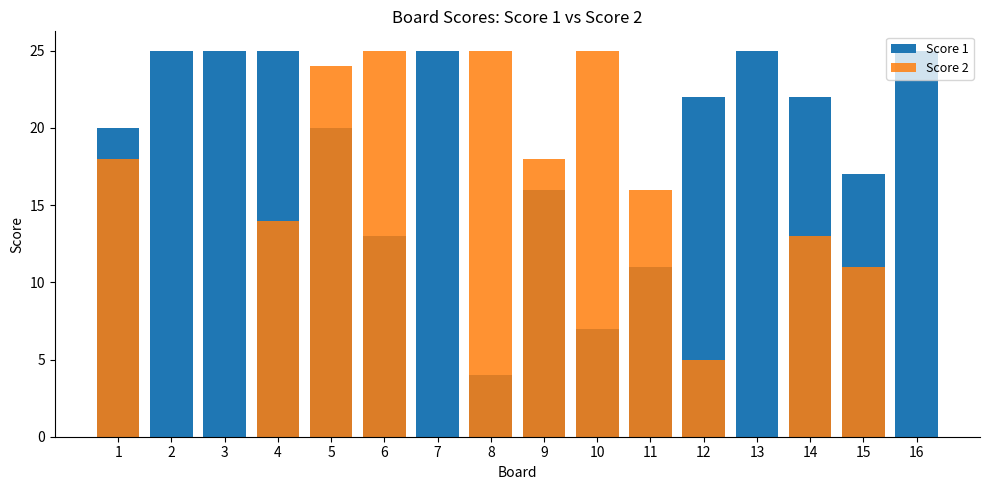

Rank the series at 13 from lowest to highest value.

Score 2, Score 1